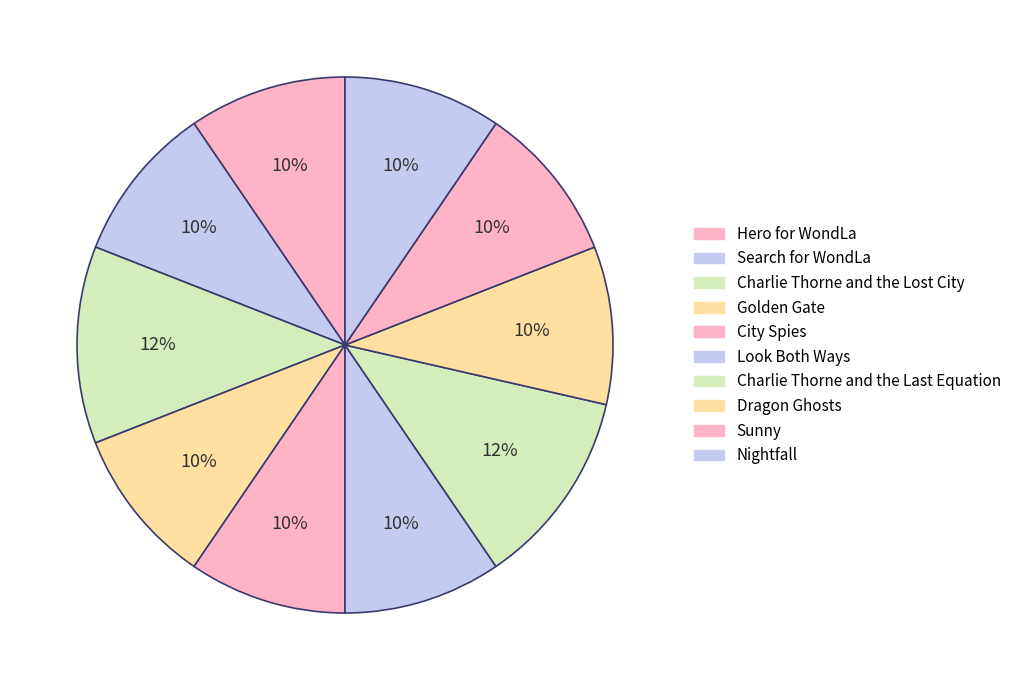

Count the number of slices in the pie.

10